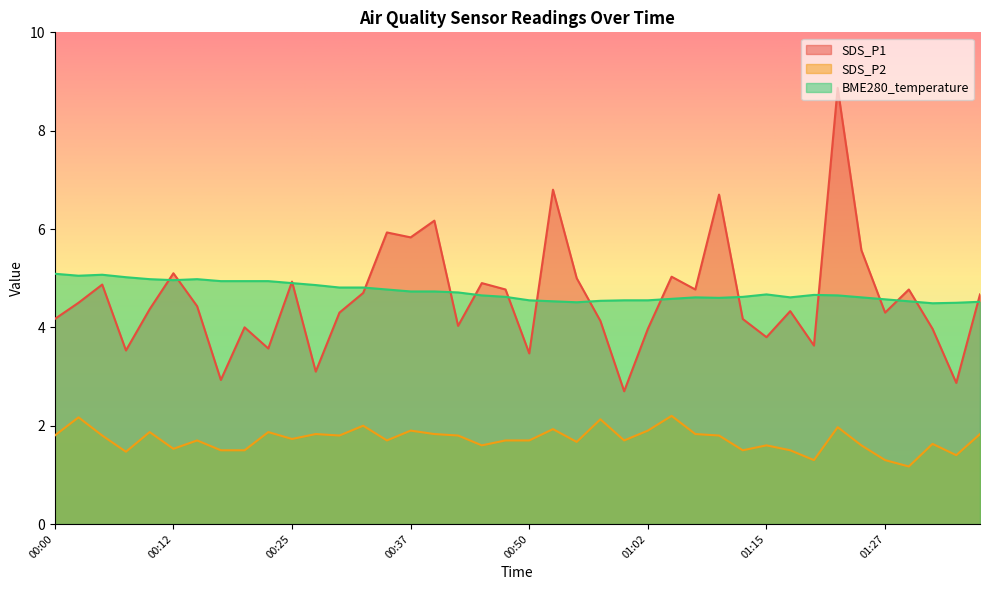

Where do SDS_P1 and BME280_temperature first cross each other?

00:10 and 00:12